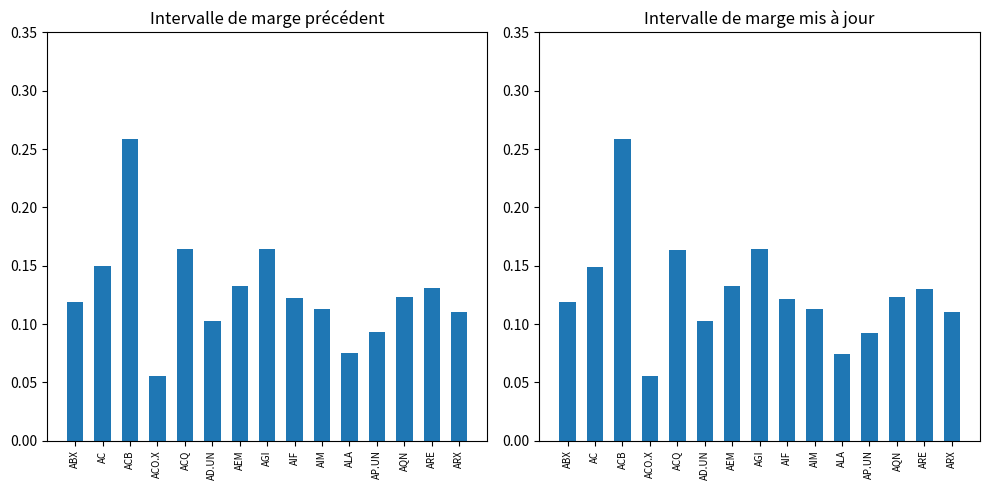

What is the label of the 4th bar from the left?

ACO.X